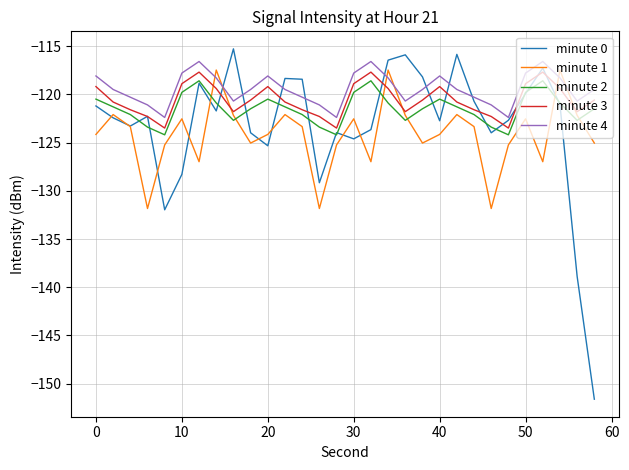

What is the smallest value displayed?

-151.6